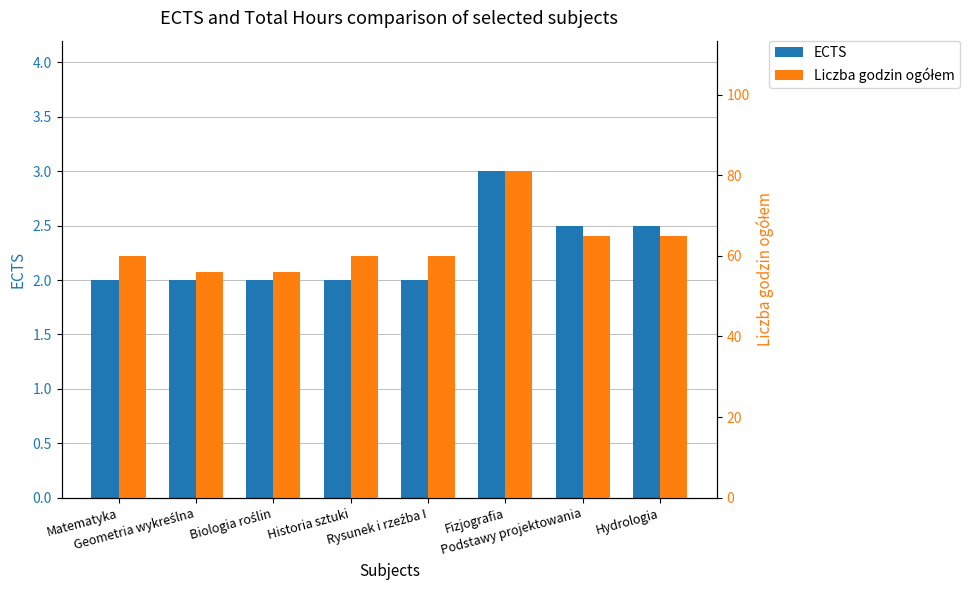

What position from the left is Biologia roślin?

3